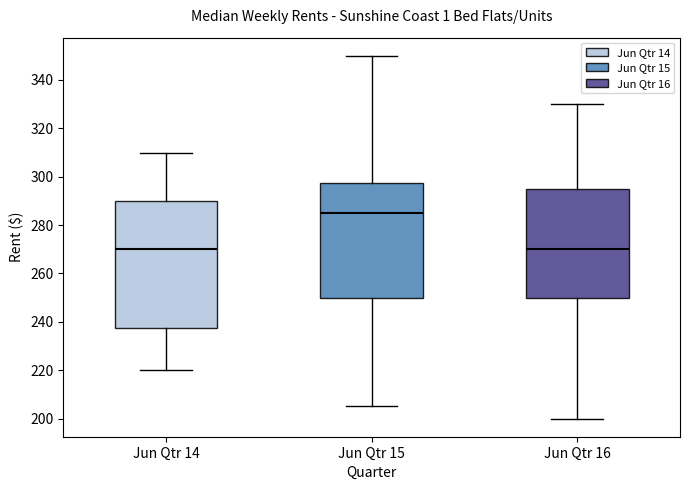

Where does the median line of the box for Jun Qtr 16 sit on the y-axis? The values are not printed on the chart, so give them approximately, as read against the axis.

270